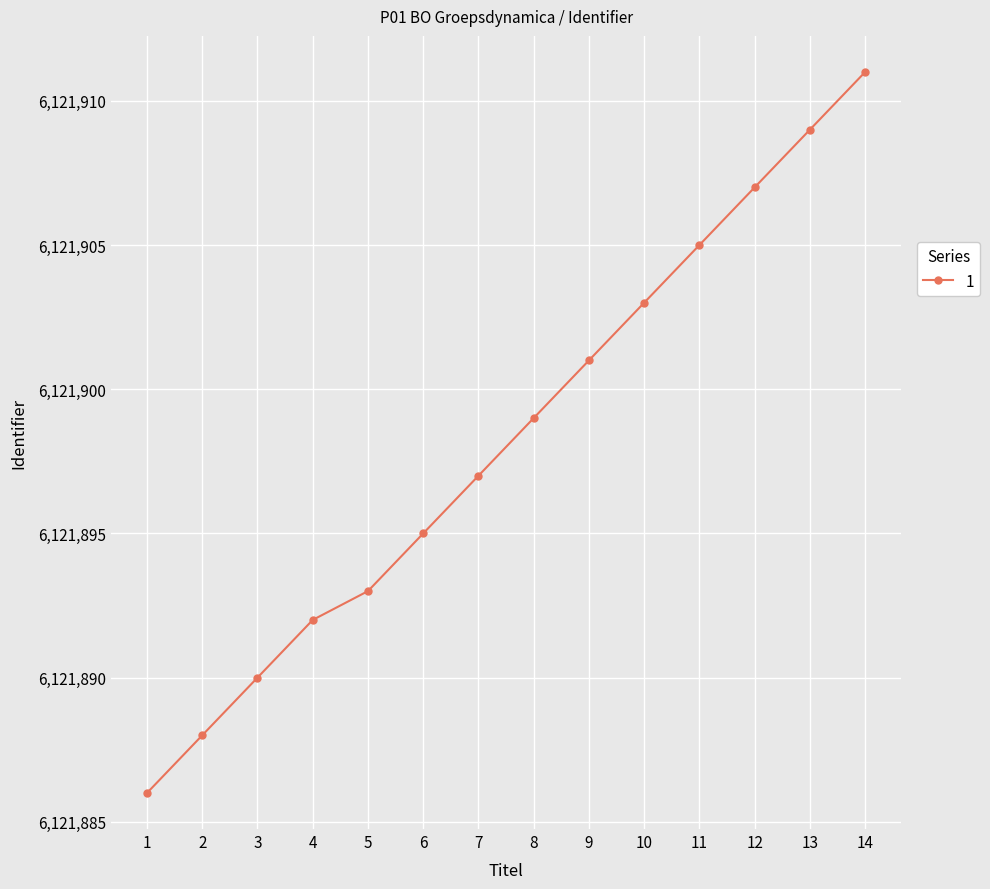

What is the value of the 8th point from the left?

6121899